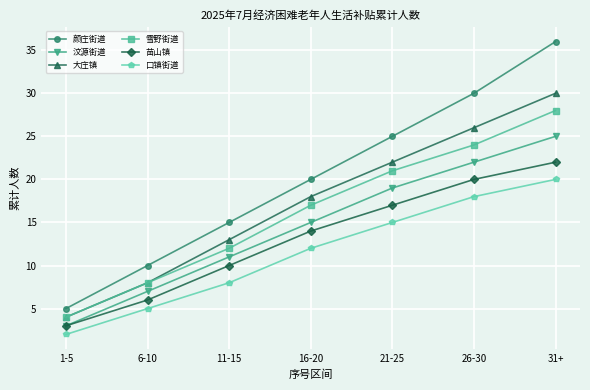

How many data points does each series have?

7